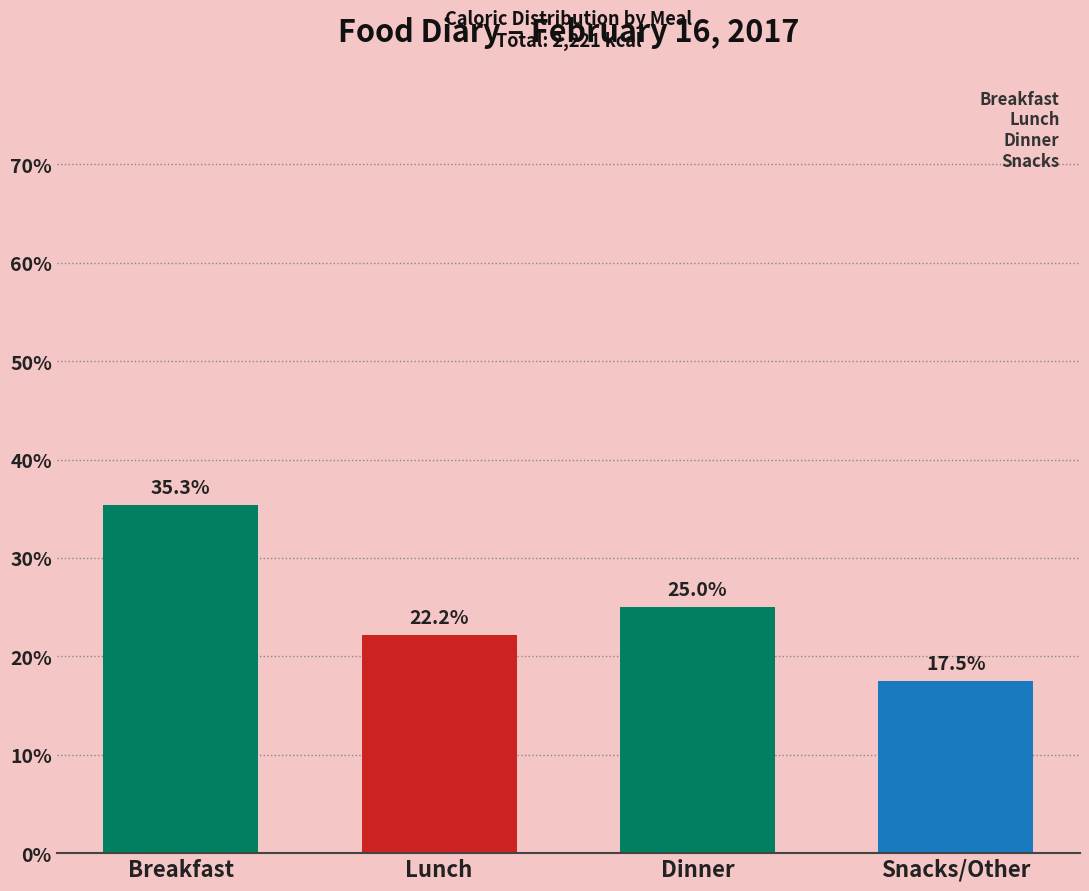

Reading left to right, what are all the values shown in this chart?

35.3	22.2	25.0	17.5